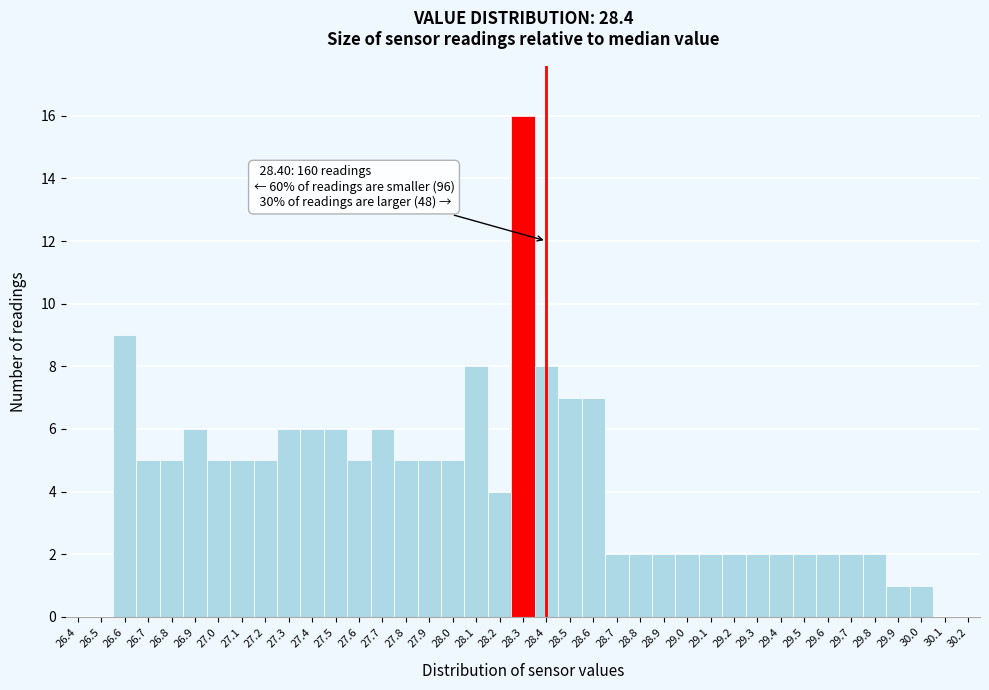

What is the sum of all values?

160